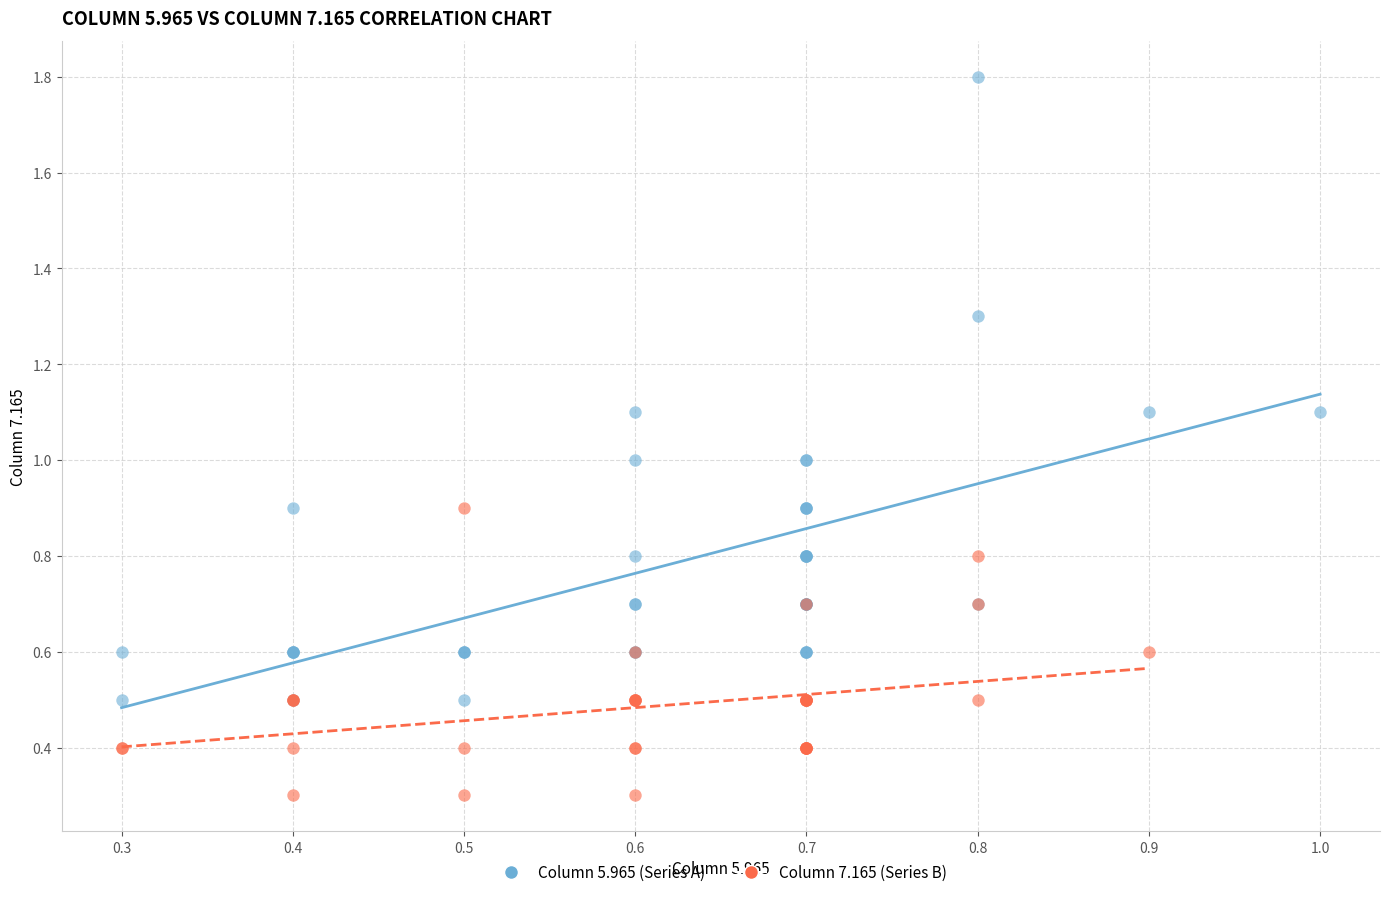

Which series contains the highest Y value?

Column 5.965 (Series A)